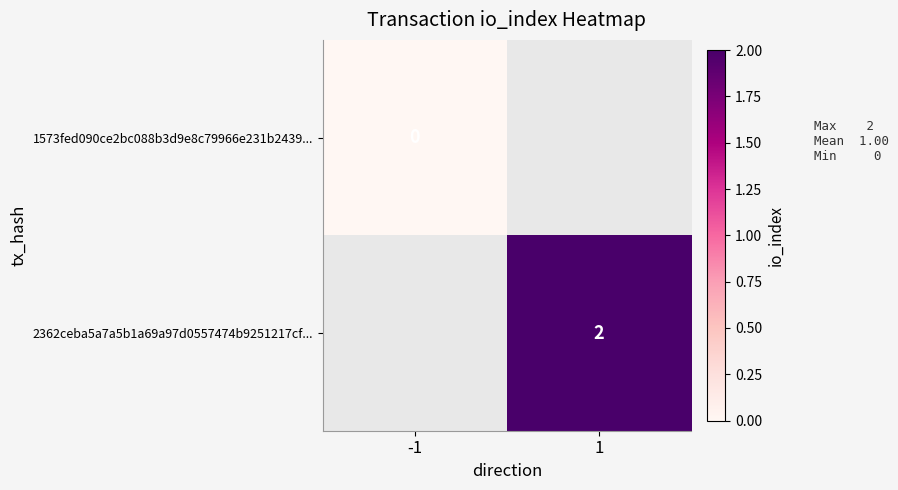

The value of 2362ceba5a7a5b1a69a97d0557474b9251217cf... at 1 is 1. True or false?

False